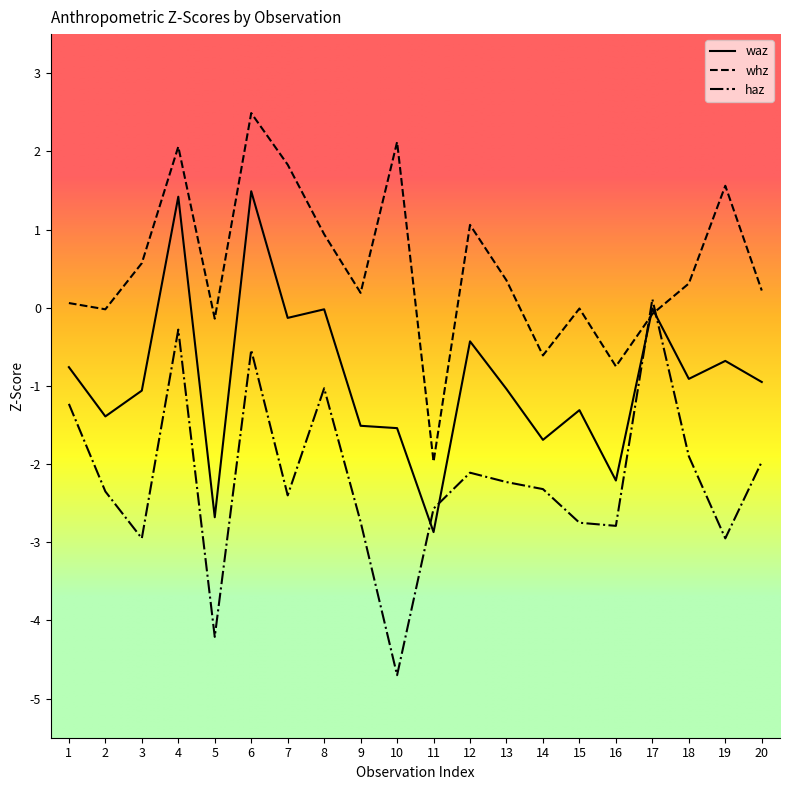

How many distinct data groups are displayed?

3